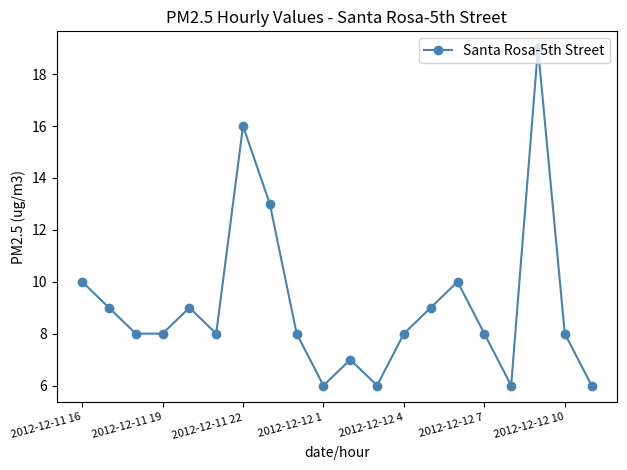

How many lines are shown in the chart?

1